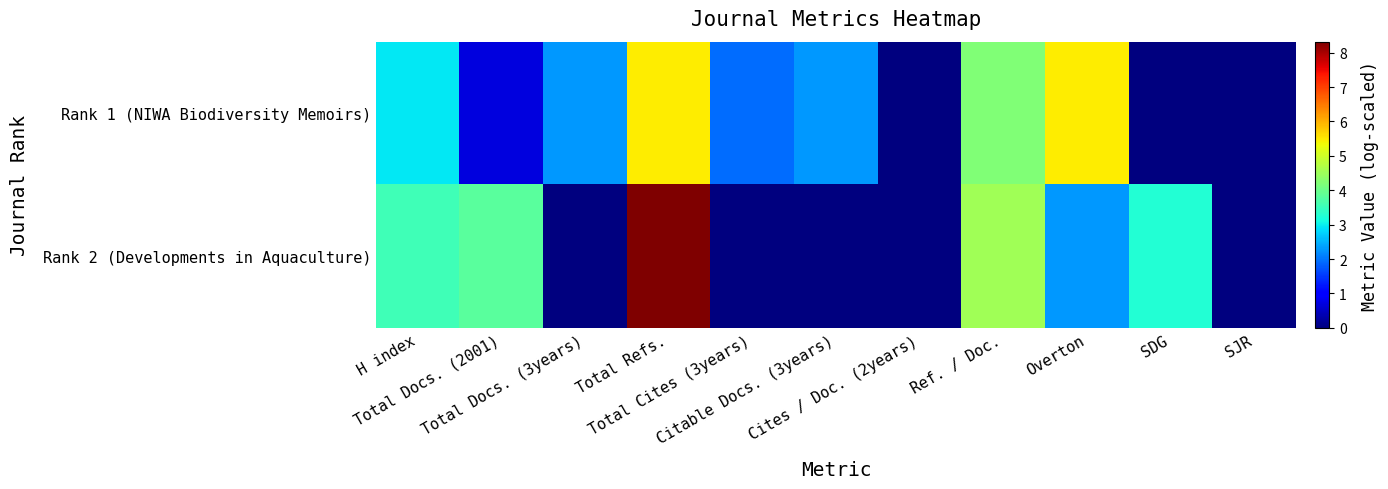

Reading left to right, transcribe all the data shown in this chart.

Rank 1 (NIWA Biodiversity Memoirs): H index=2.9	Total Docs. (2001)=0.7	Total Docs. (3years)=2.3	Total Refs.=5.5	Total Cites (3years)=1.9	Citable Docs. (3years)=2.3	Cites / Doc. (2years)=0.0	Ref. / Doc.=4.2	Overton=5.5	SDG=0.0	SJR=0.0
Rank 2 (Developments in Aquaculture): H index=3.6	Total Docs. (2001)=3.8	Total Docs. (3years)=0.0	Total Refs.=8.3	Total Cites (3years)=0.0	Citable Docs. (3years)=0.0	Cites / Doc. (2years)=0.0	Ref. / Doc.=4.5	Overton=2.3	SDG=3.3	SJR=0.0